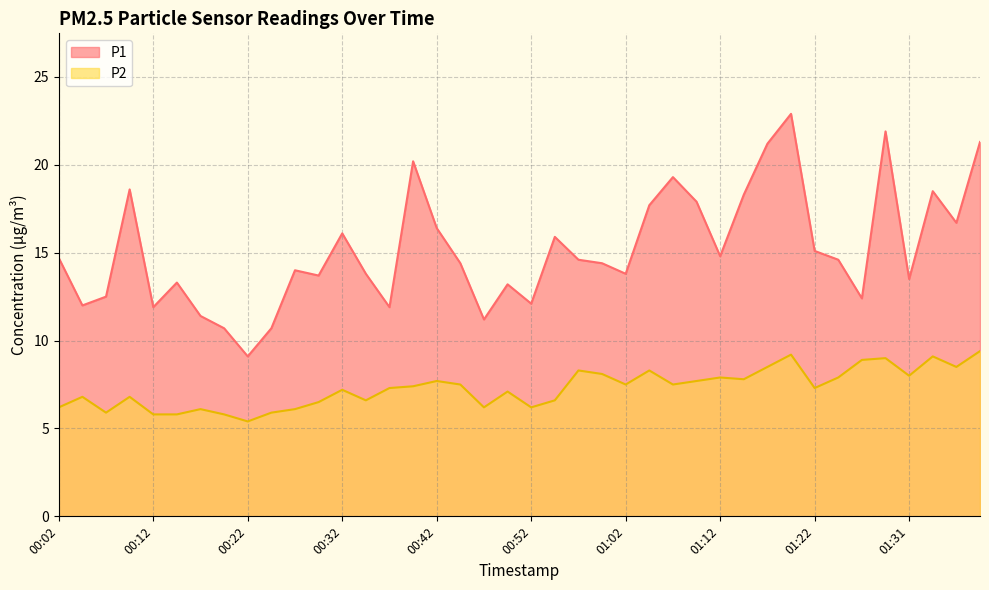

At which label does P2 reach its minimum?

00:22